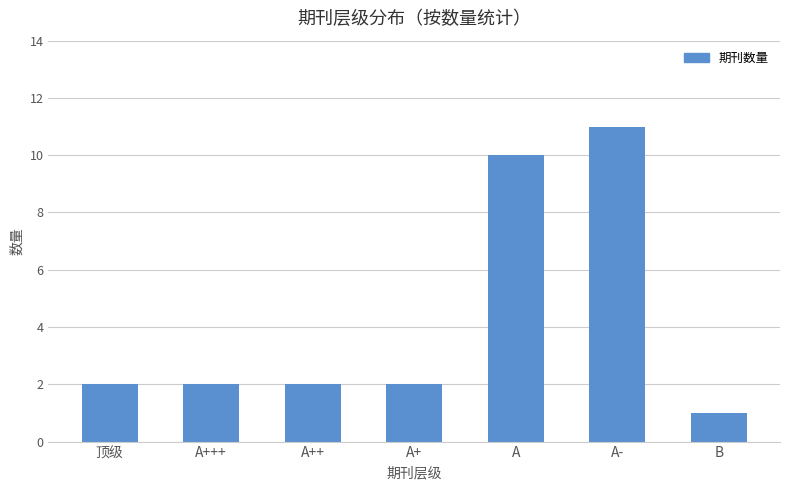

How many values are between 2 and 10?

5